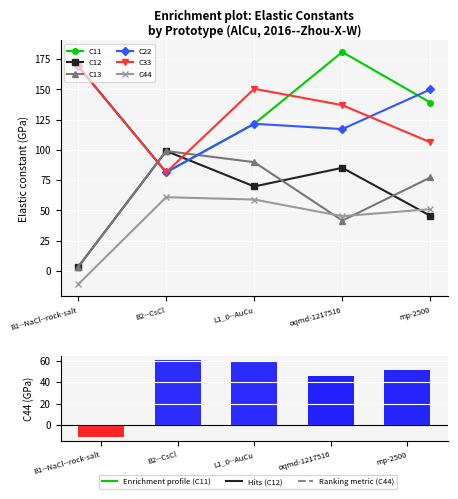

At which label does C13 reach its minimum?

B1--NaCl--rock-salt